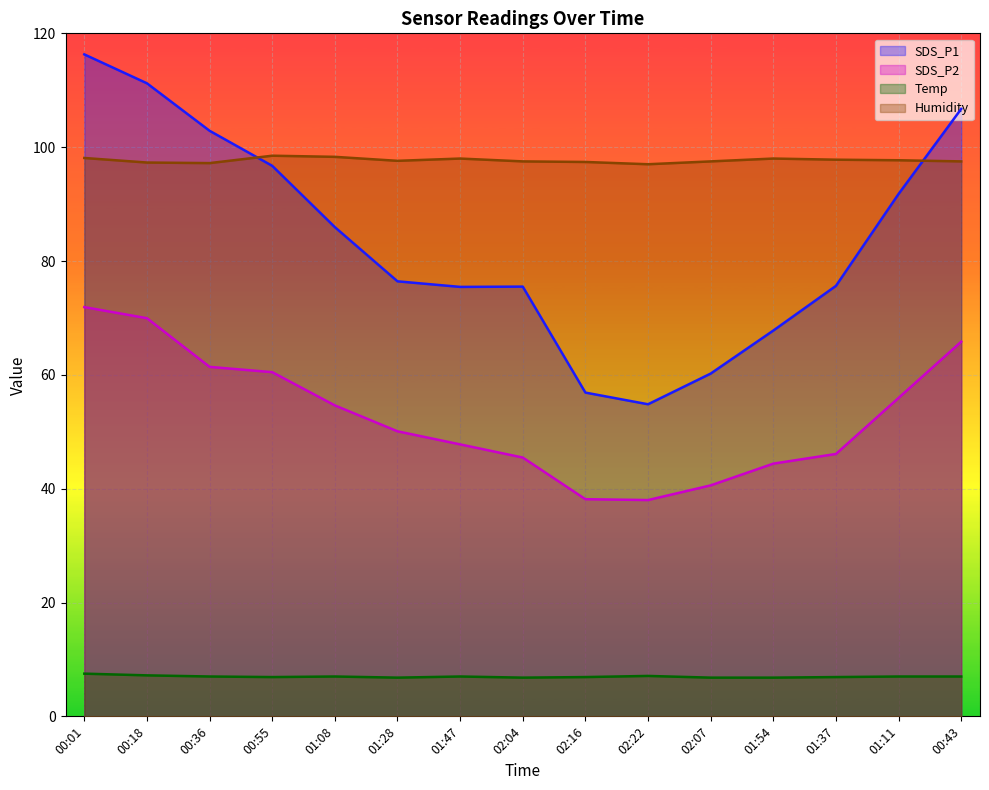

At 02:22, list the series in order from smallest to largest.

Temp, SDS_P2, SDS_P1, Humidity